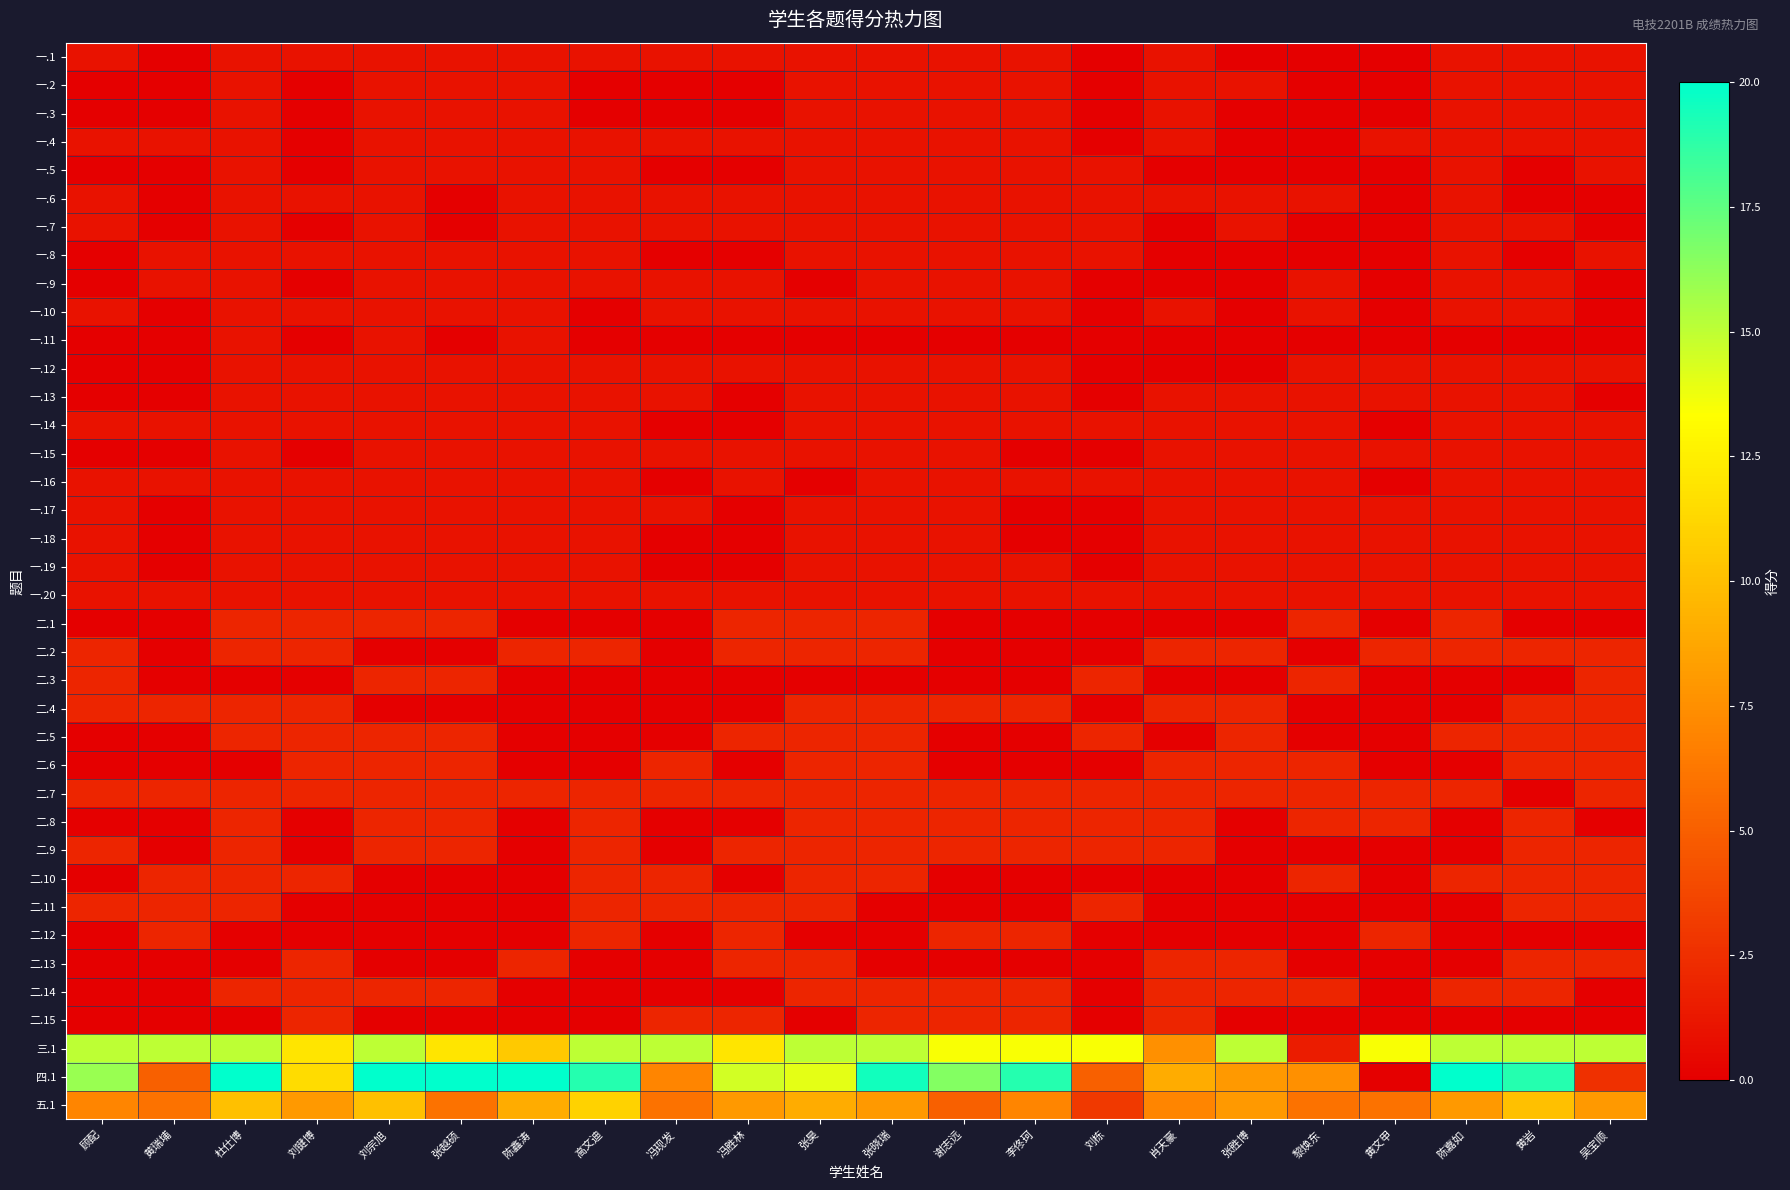

Between 顾配 and 陈嘉如, which series saw the biggest shift?

四.1